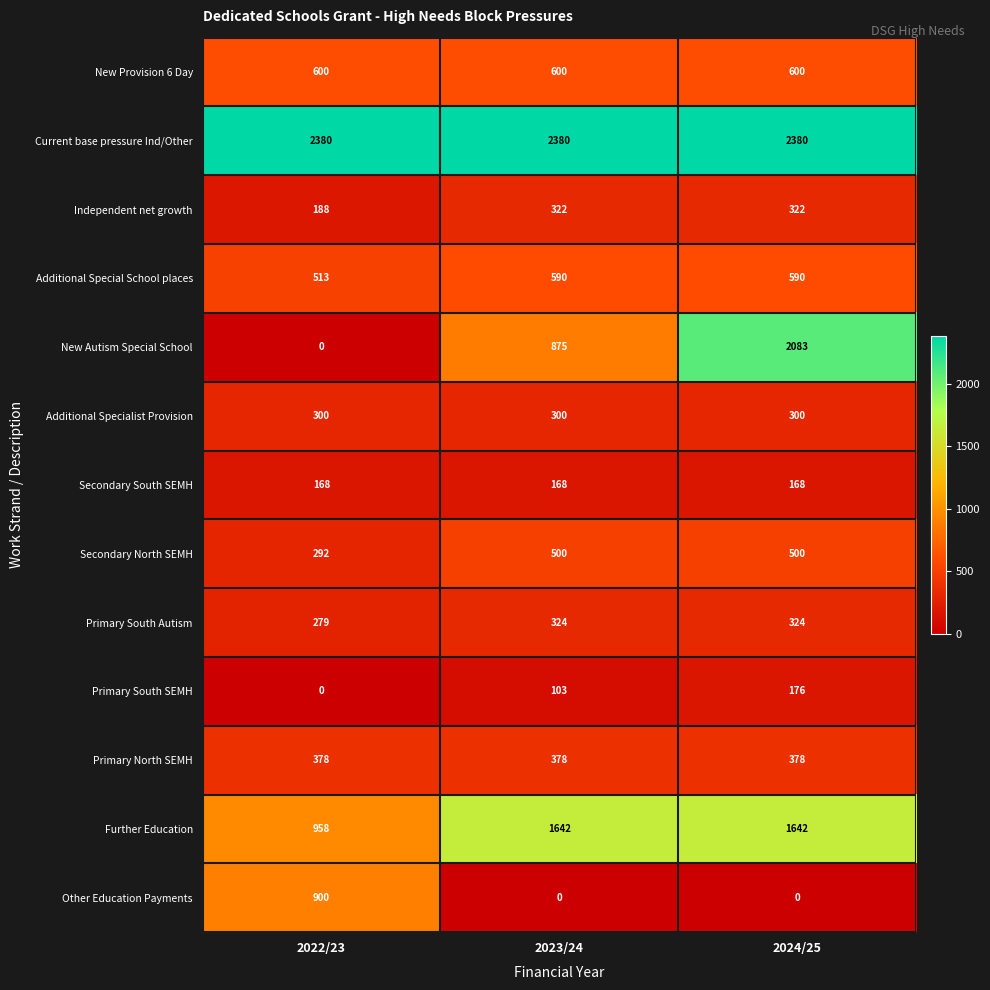

What is the difference between the highest and lowest values at 2022/23?

2380